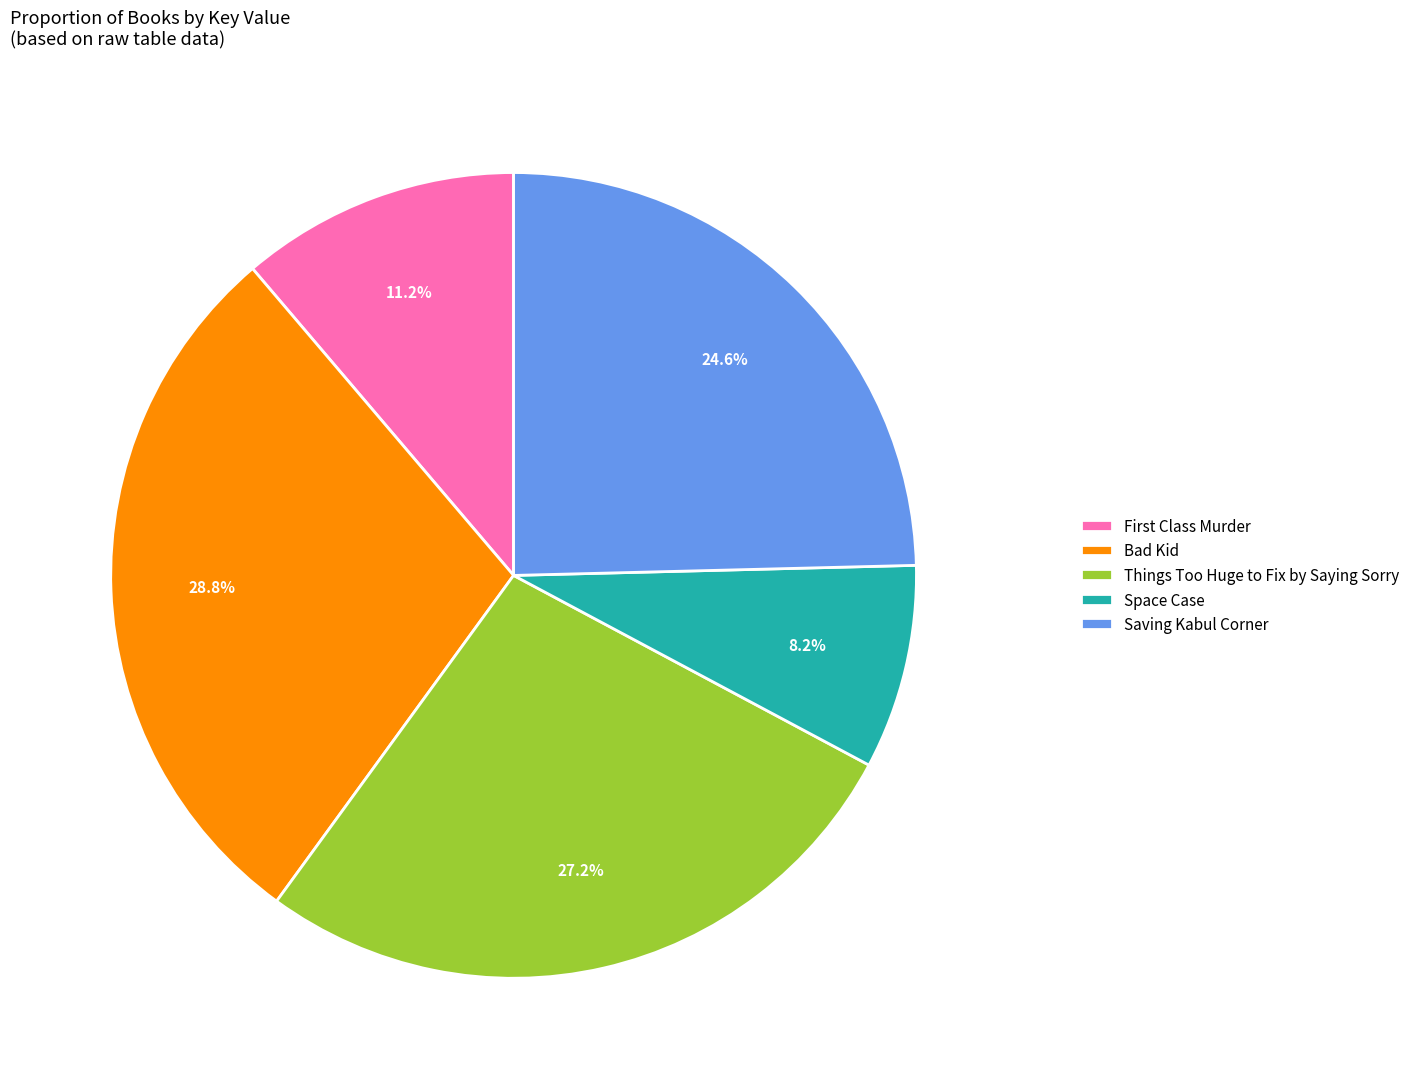

To the nearest percent, what portion does Space Case represent?

8%